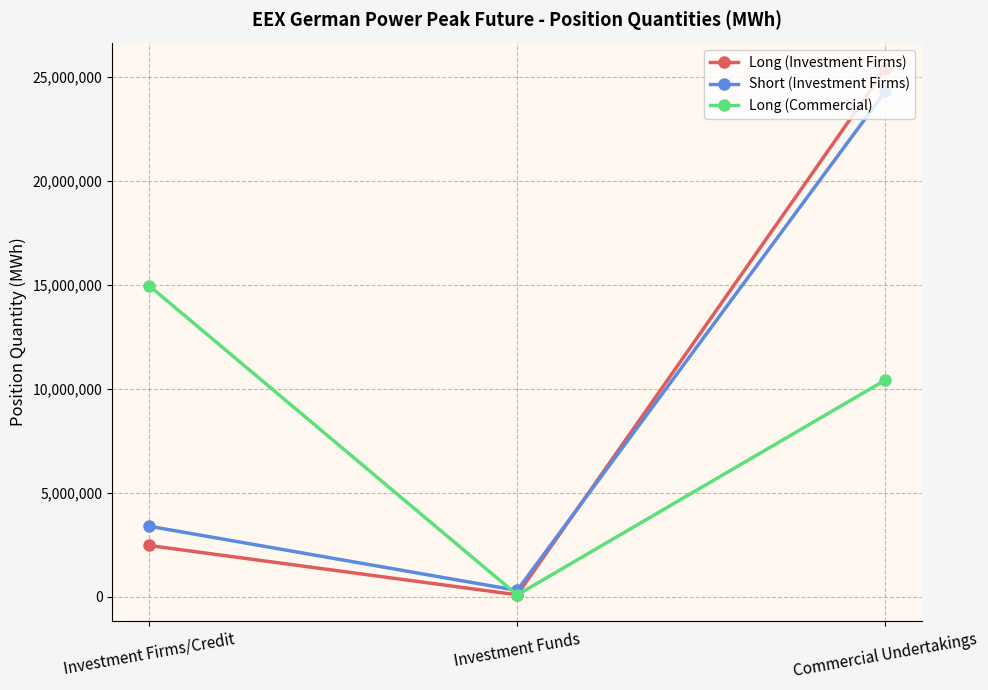

At which category is the sum across all series the highest?

Commercial Undertakings